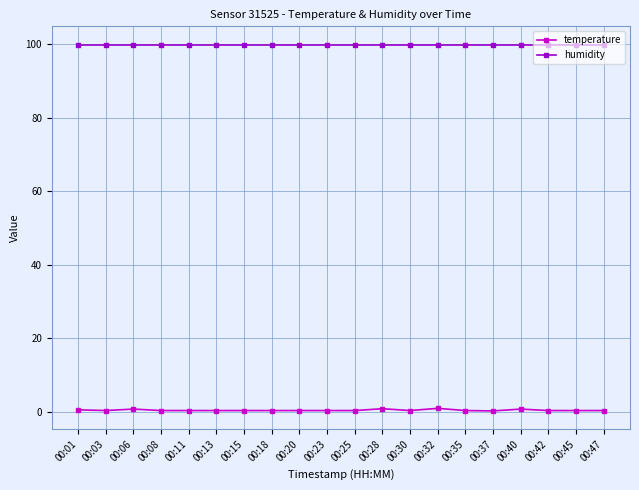

Rank the series by their average value, from lowest to highest.

temperature, humidity